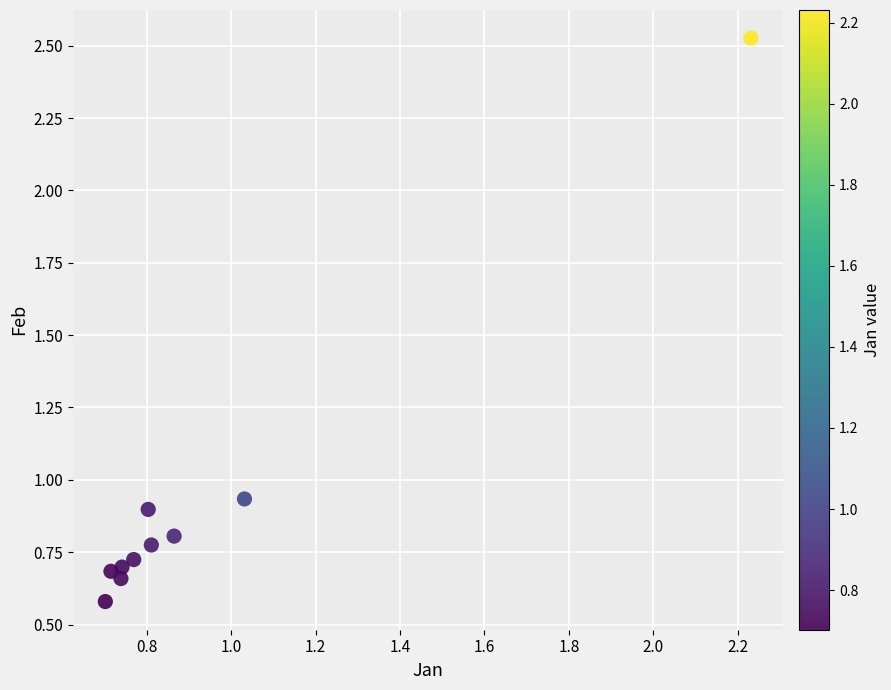

What is the range of X values (max minus min)?

1.5